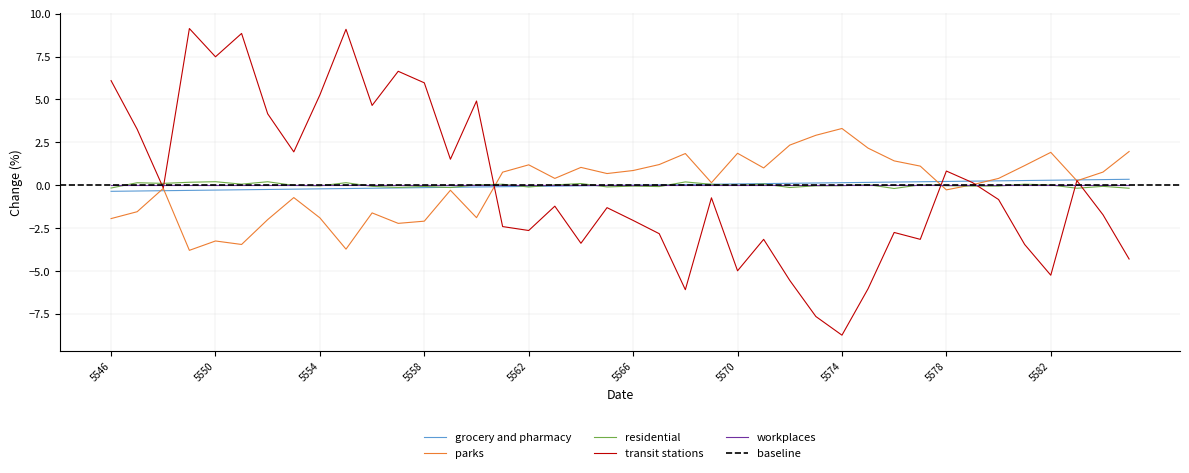

Where does the transit stations series first go above 0?

5546